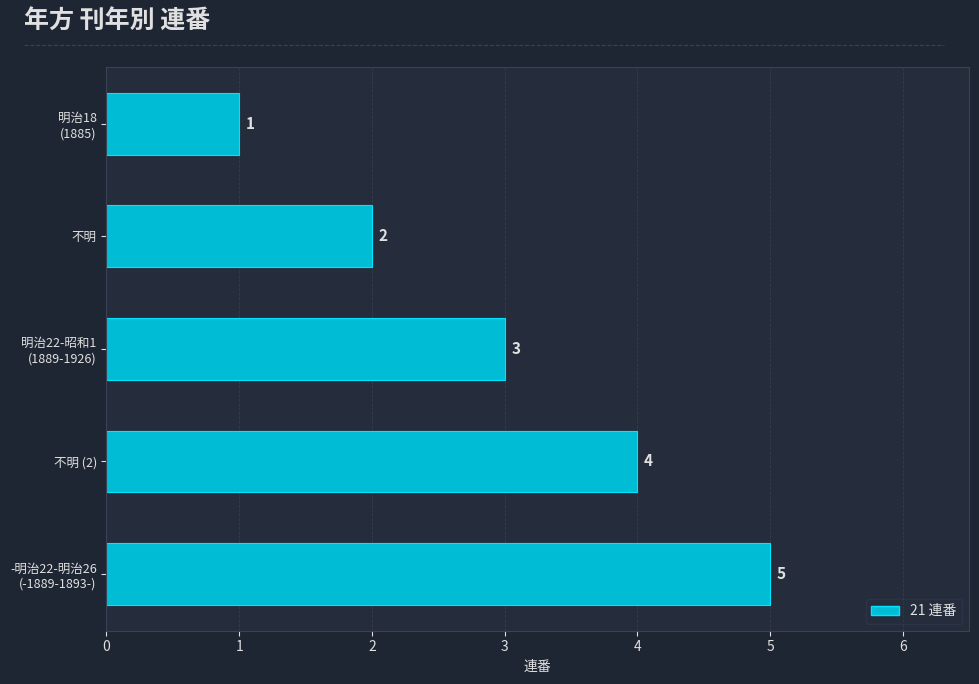

How many data points are less than 3?

2